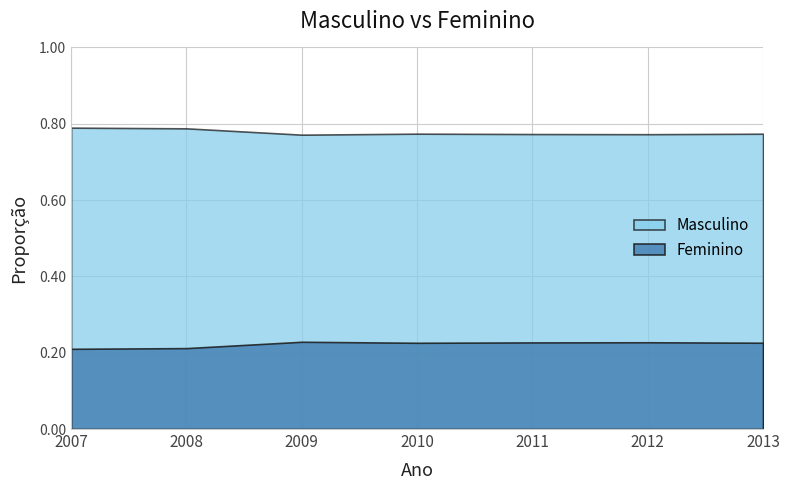

What is the highest value of the Masculino series?

0.8